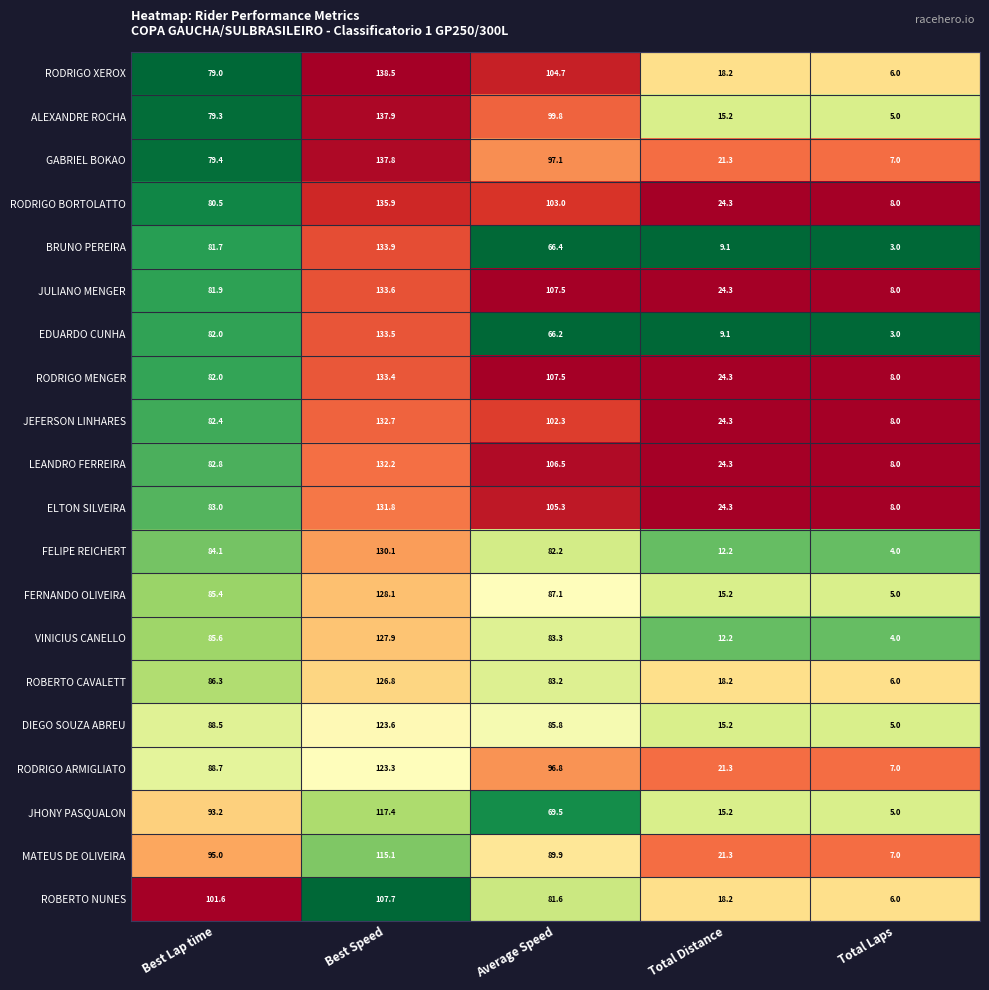

Which label corresponds to the smallest value in the chart?

Total Laps